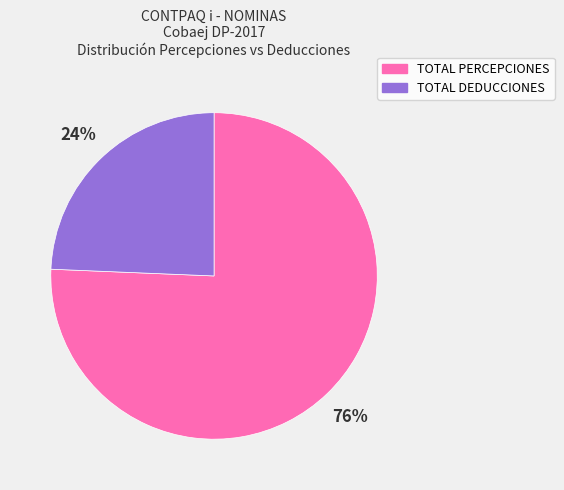

How many segments does this pie chart have?

2